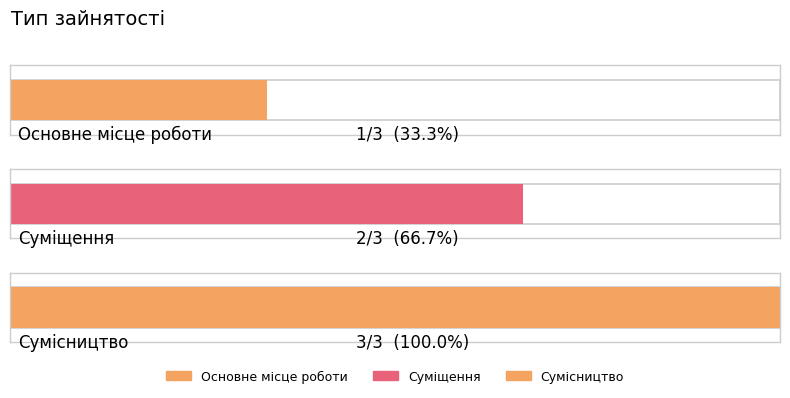

Rank the categories by value from lowest to highest.

Основне місце роботи, Суміщення, Сумісництво